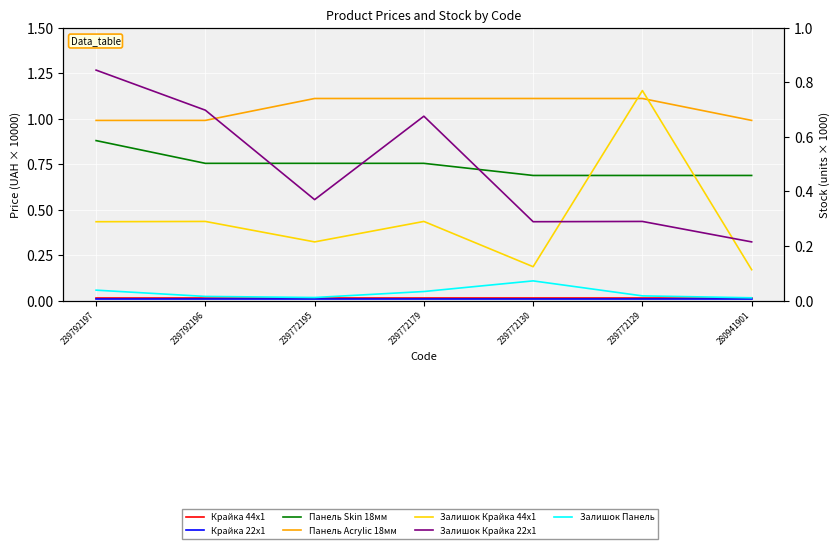

What is the difference between the Залишок Крайка 44x1 values at 239772195 and 239772179?

0.1